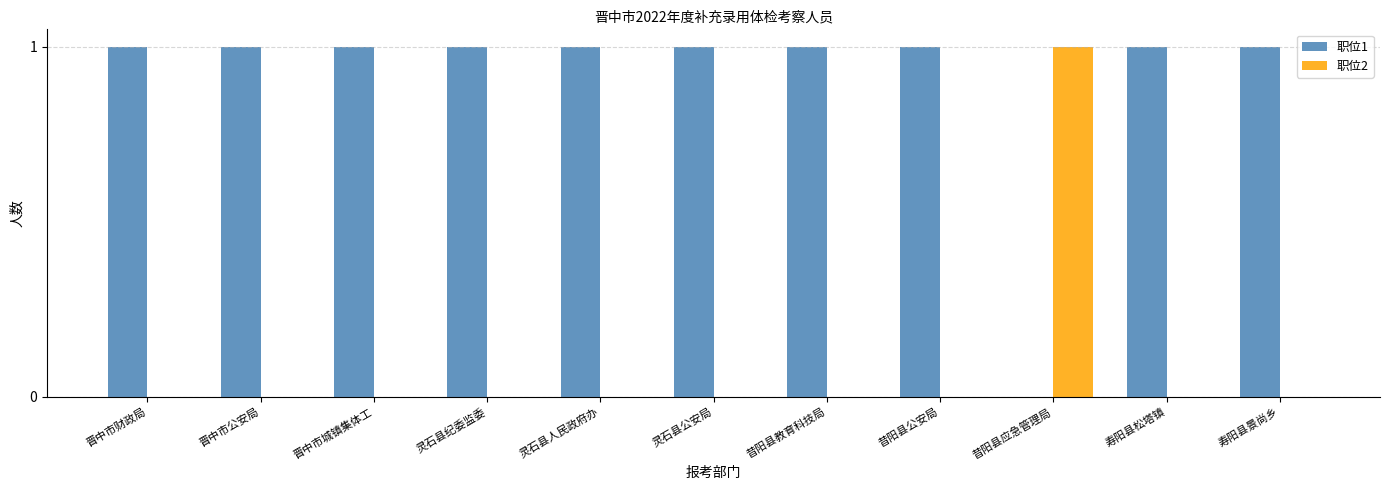

Count the 职位1 values in the range 1 to 2.

10